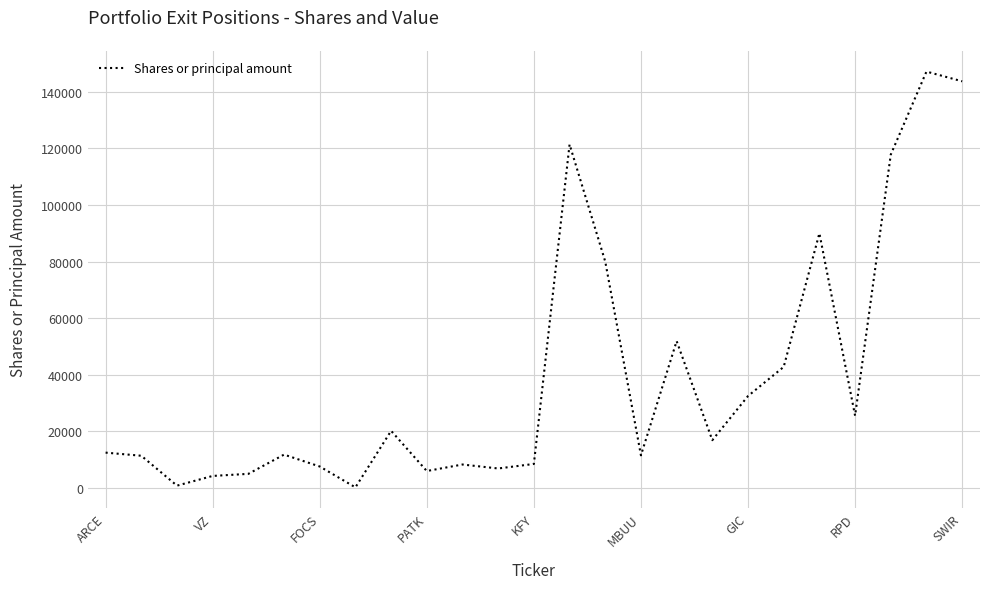

What is the difference between the maximum and minimum values?

146915